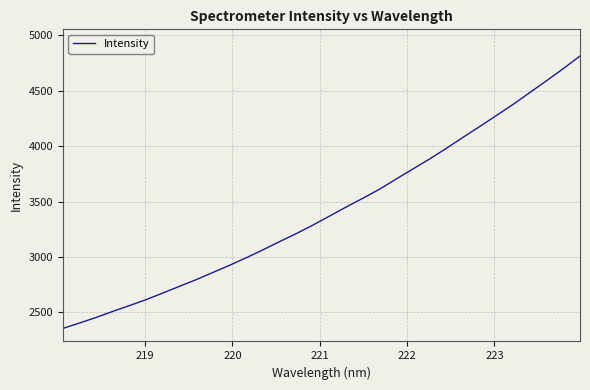

What is the minimum value shown in the chart?

2354.6